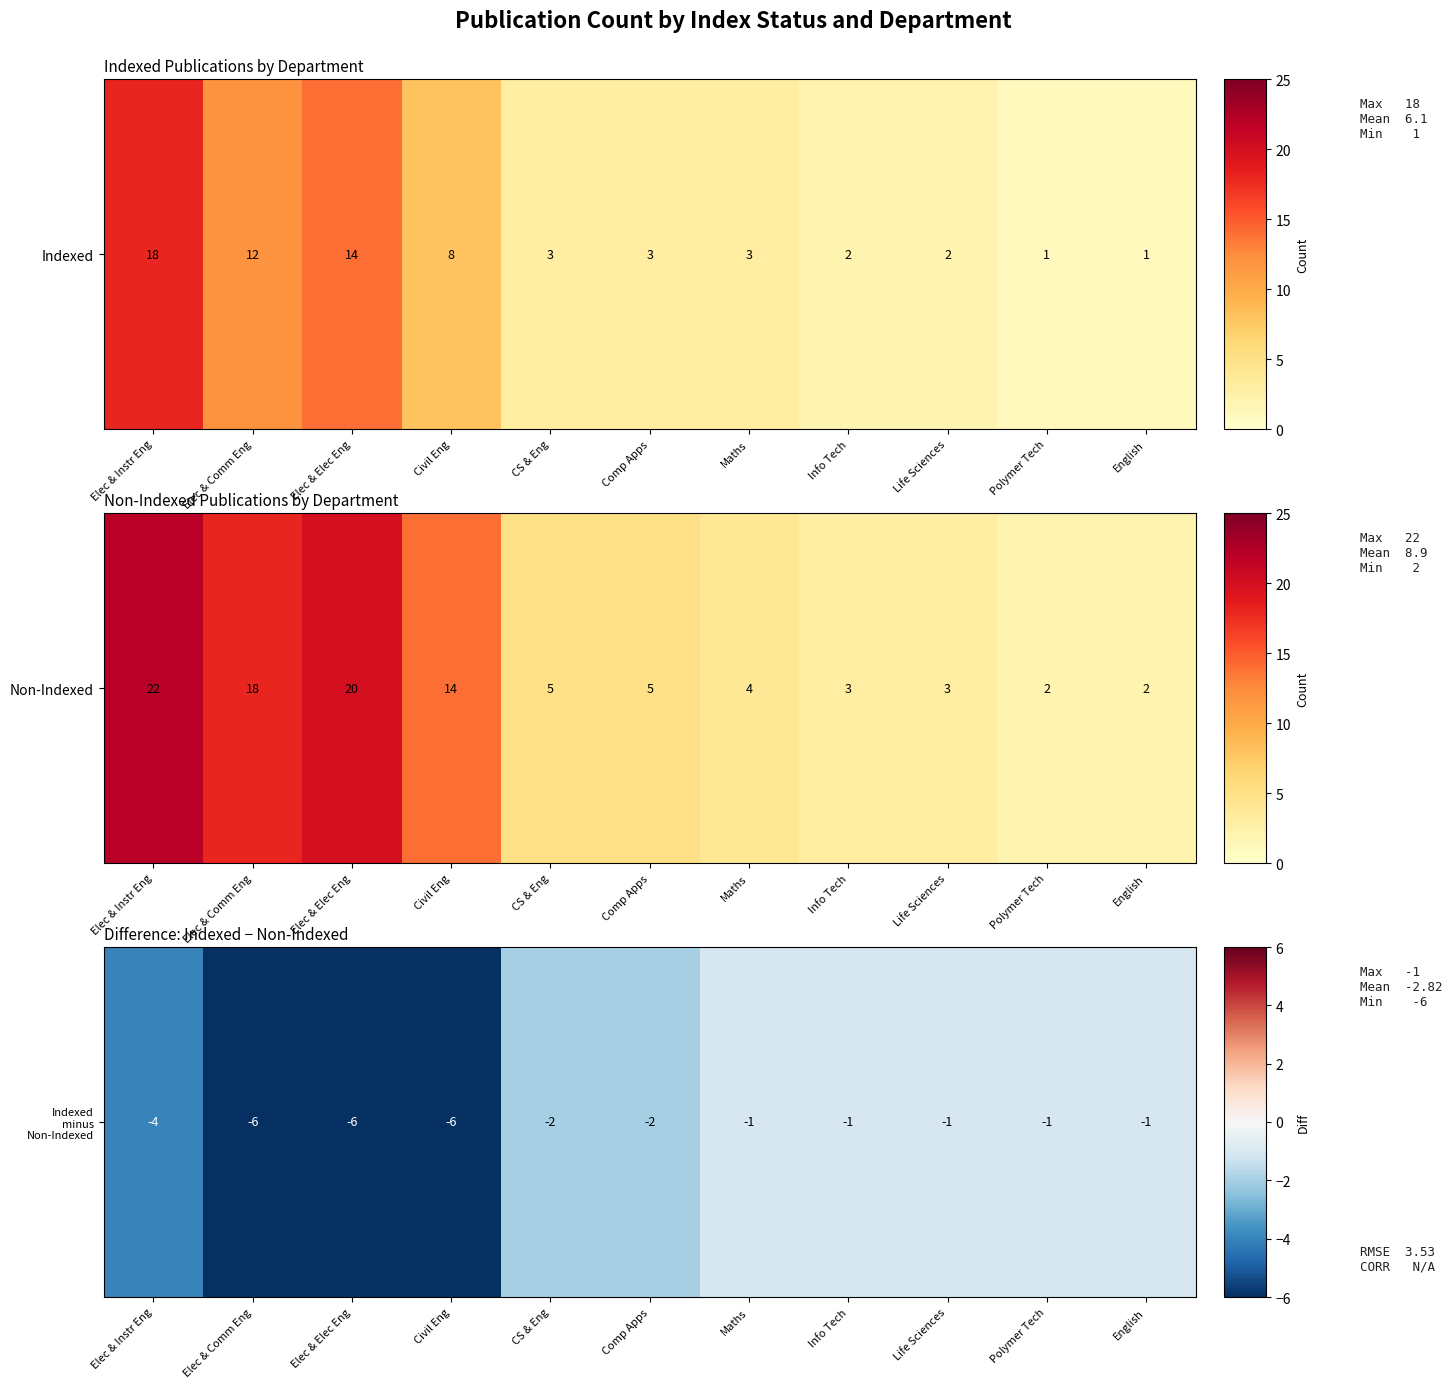

List the labels in order of value, largest first.

Maths, Info Tech, Life Sciences, Polymer Tech, English, CS & Eng, Comp Apps, Elec & Instr Eng, Elec & Comm Eng, Elec & Elec Eng, Civil Eng